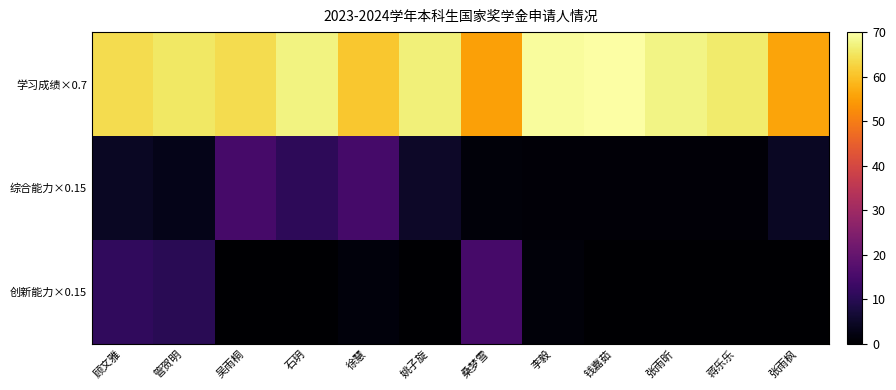

Count the number of categories in the chart.

12